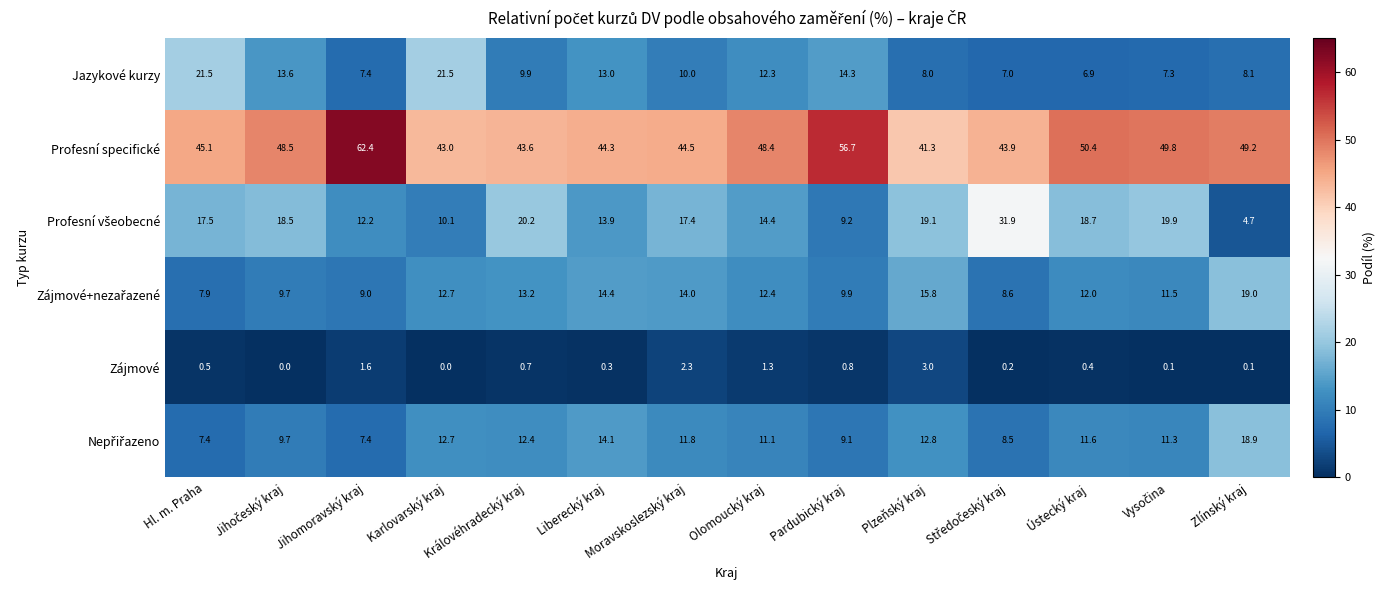

The Jazykové kurzy series shows 8.1 at Zlínský kraj. True or false?

True